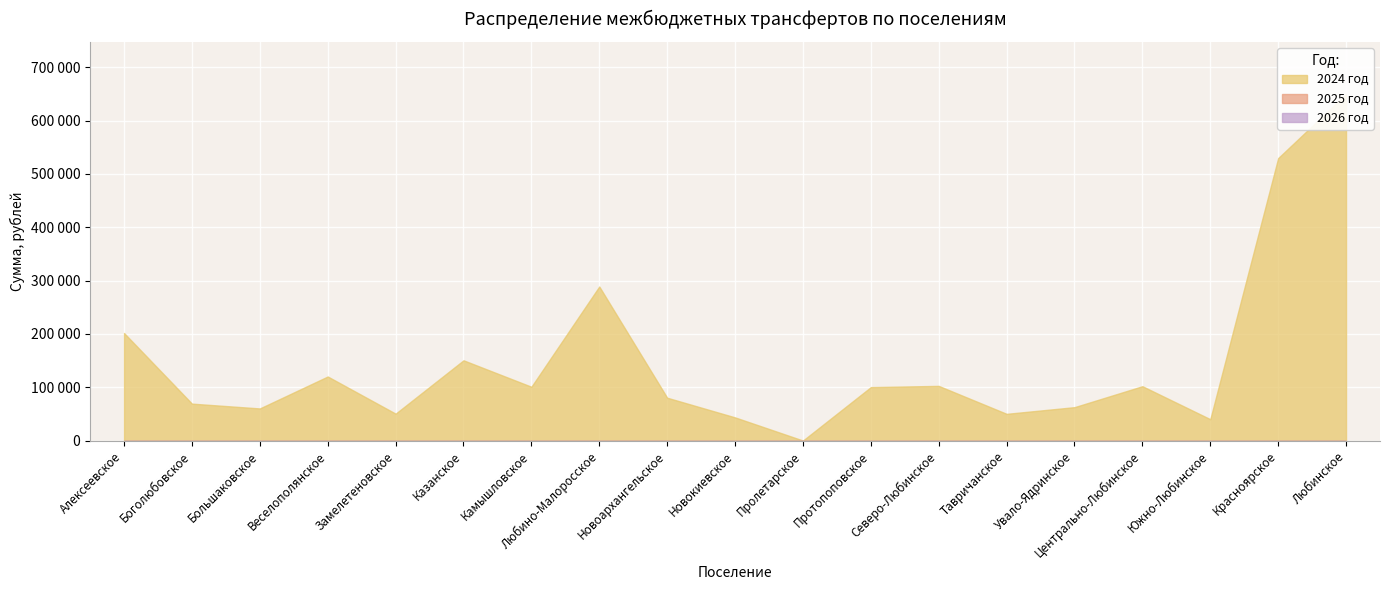

How many lines are shown in the chart?

3